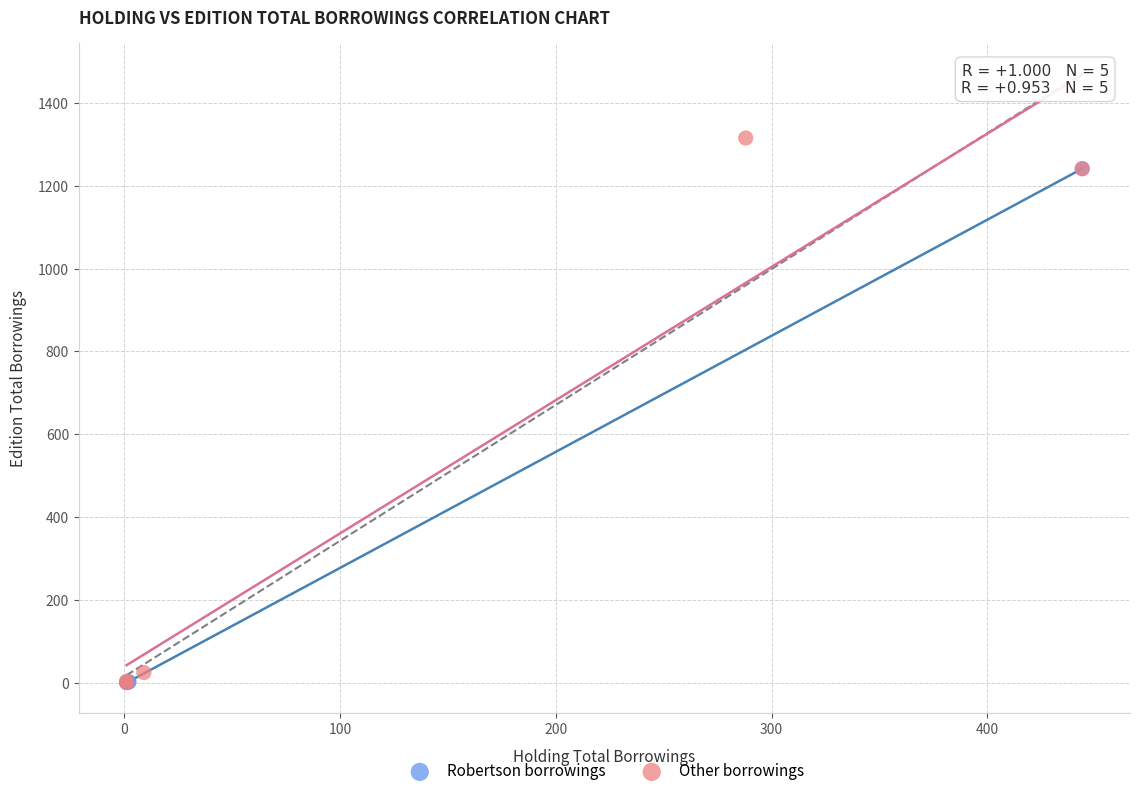

Which series contains the highest Y value?

Other borrowings